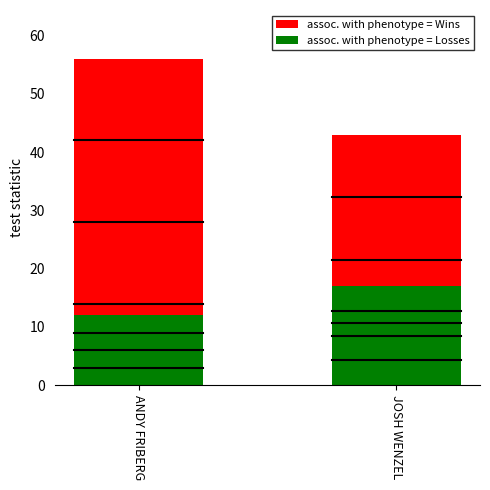

What is the sum of the assoc. with phenotype = Wins values at JOSH WENZEL and ANDY FRIBERG?

99